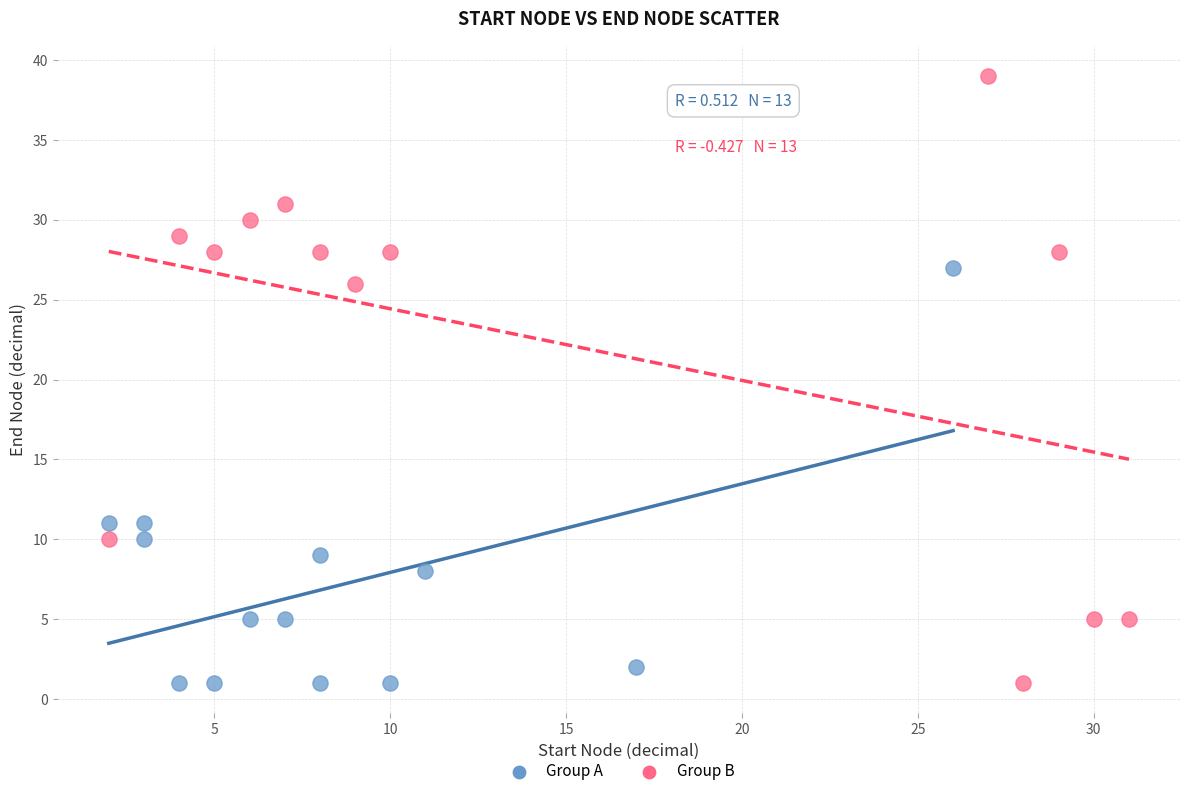

Which series has the widest spread of Y values?

Group B